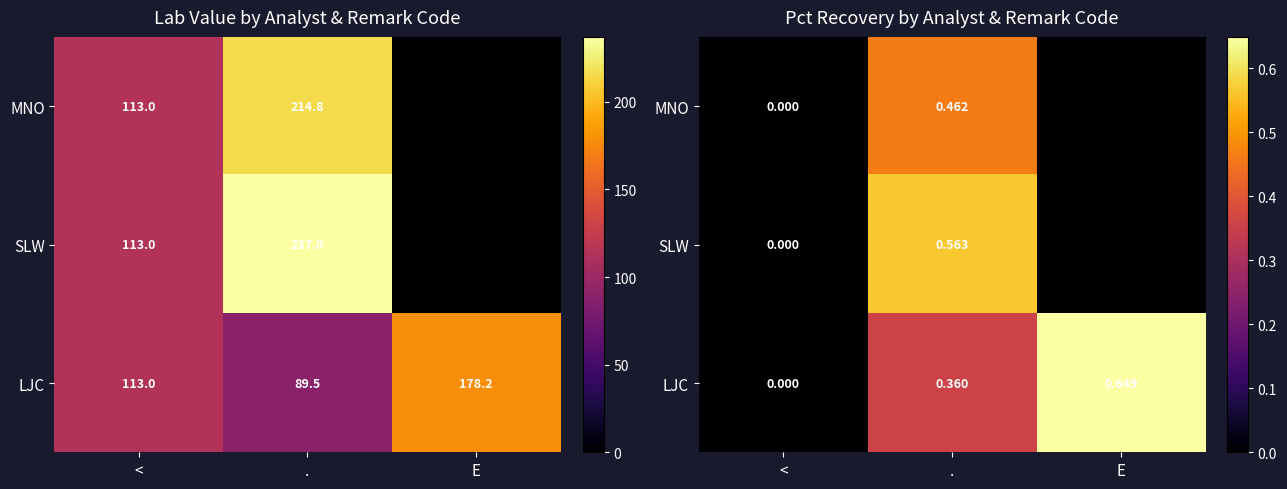

At which label is SLW closest to 0?

<